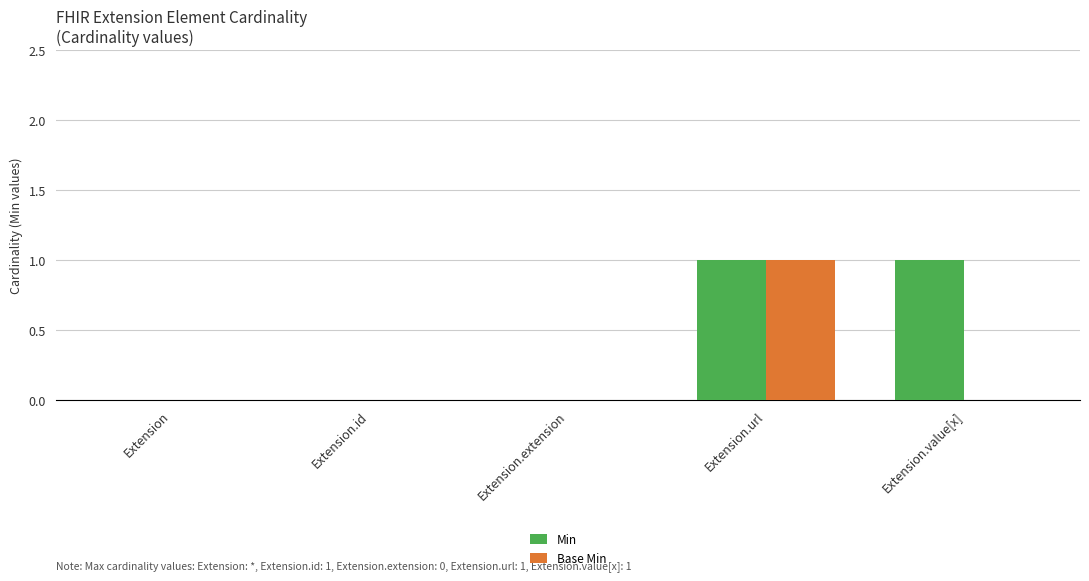

Which series changed the most between Extension.extension and Extension.value[x]?

Min